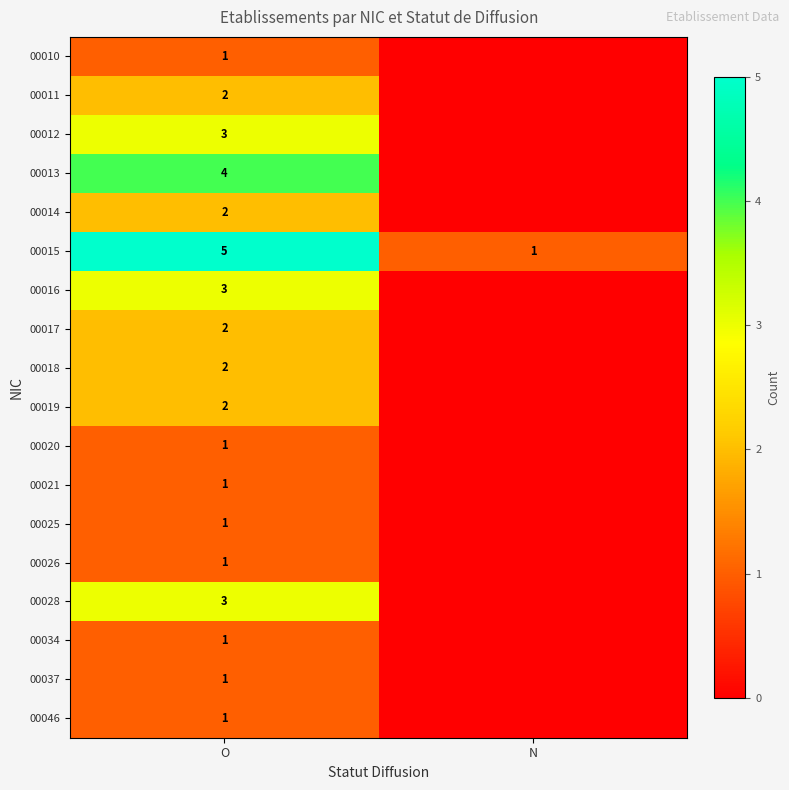

Is the value of 00016 at O greater than the value of 00046 at O?

Yes